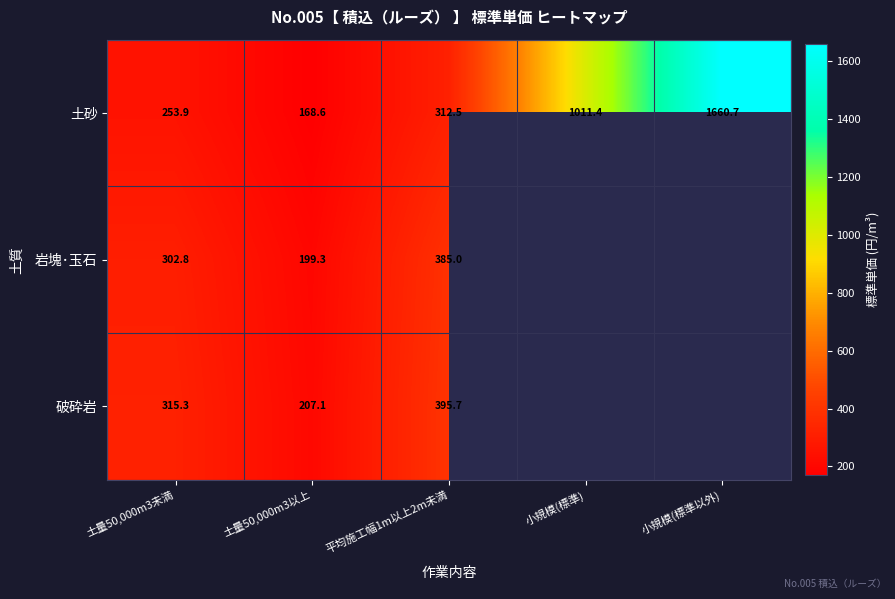

At which label is 土砂 closest to 914?

小規模(標準)